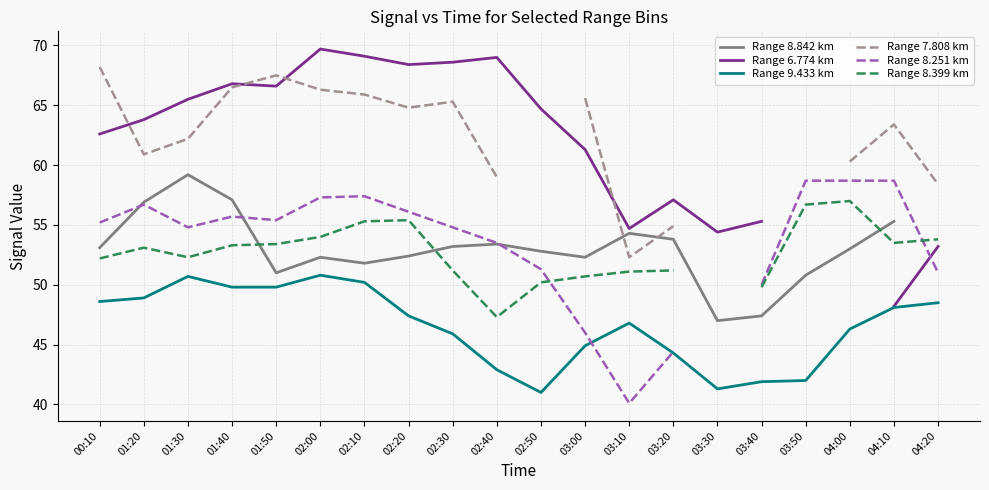

True or false: Range 6.774 km and Range 8.842 km intersect in this chart.

False